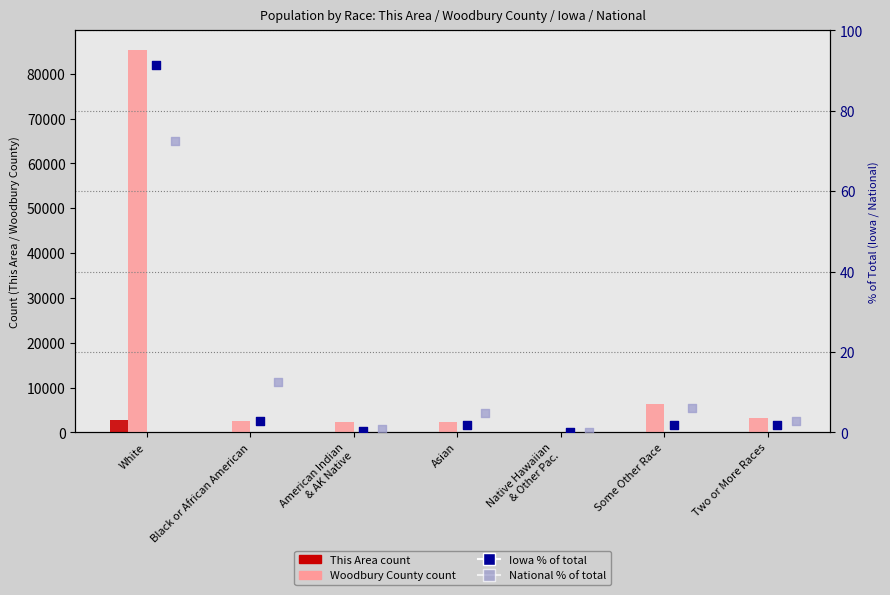

Which series has the largest Y range (max minus min)?

Woodbury County